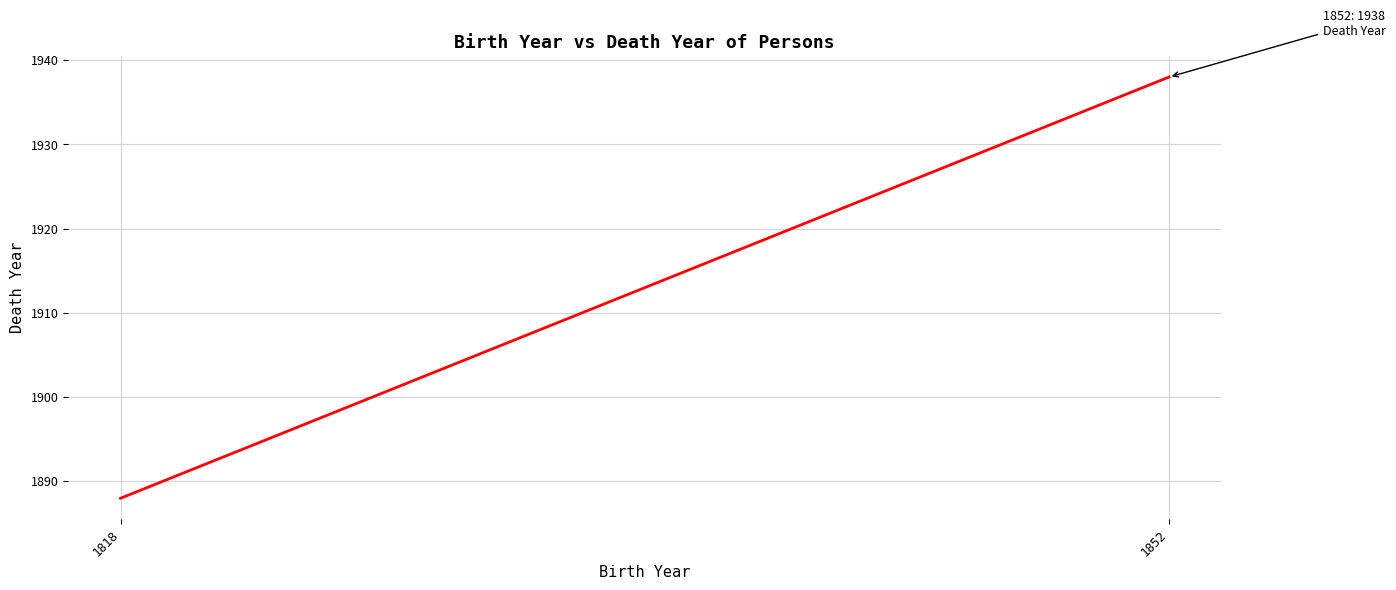

List the labels in order of value, smallest first.

1818, 1852